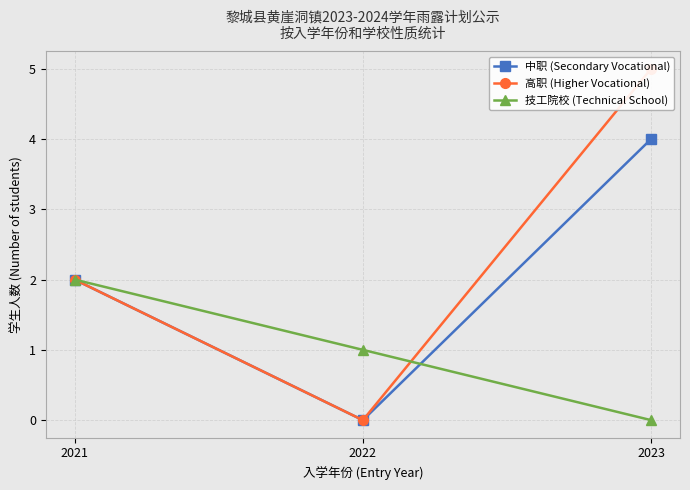

What are all the series names shown in the legend?

中职 (Secondary Vocational), 高职 (Higher Vocational), 技工院校 (Technical School)